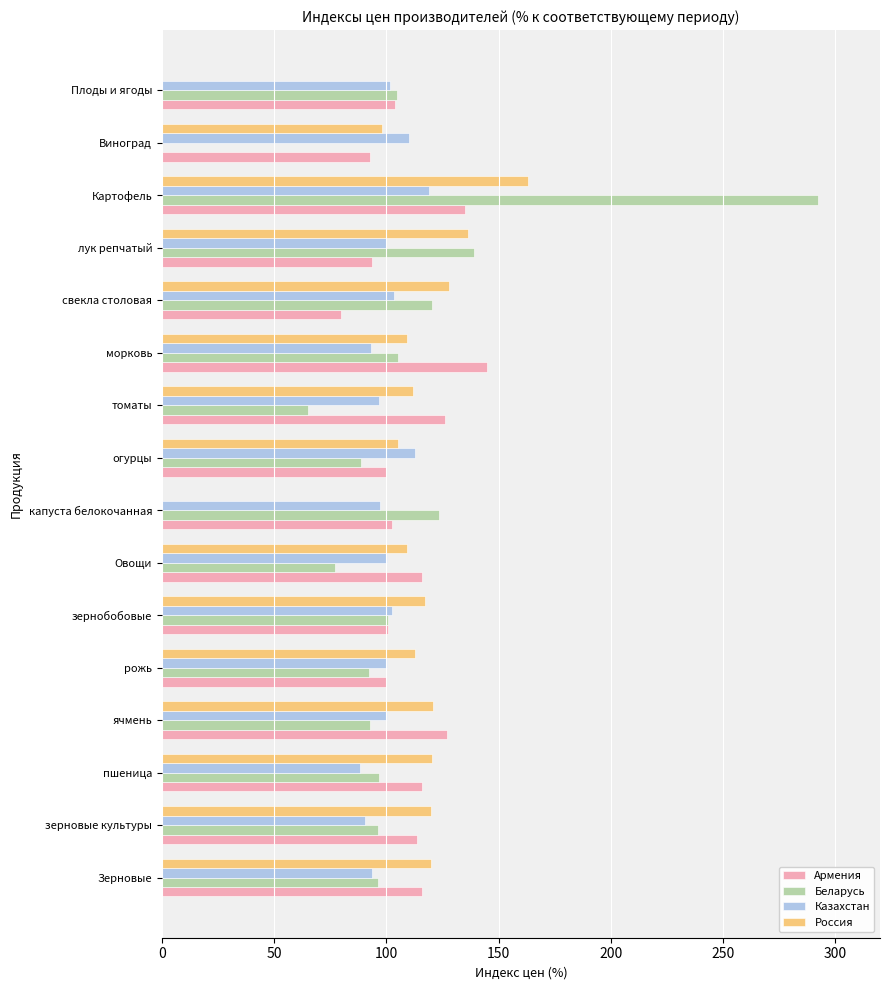

What is the greatest value displayed?

292.3